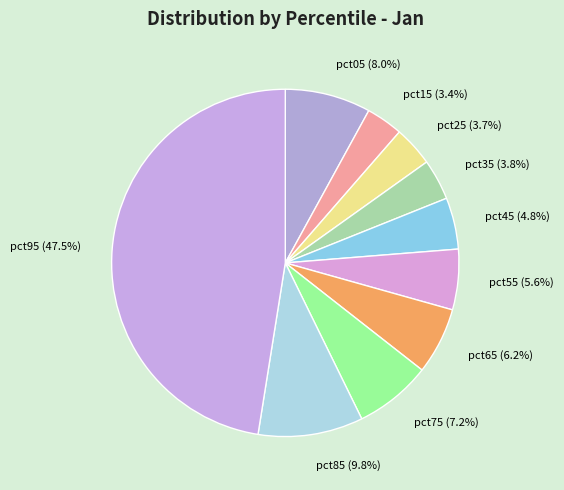

To the nearest percent, what is the average slice percentage?

10%